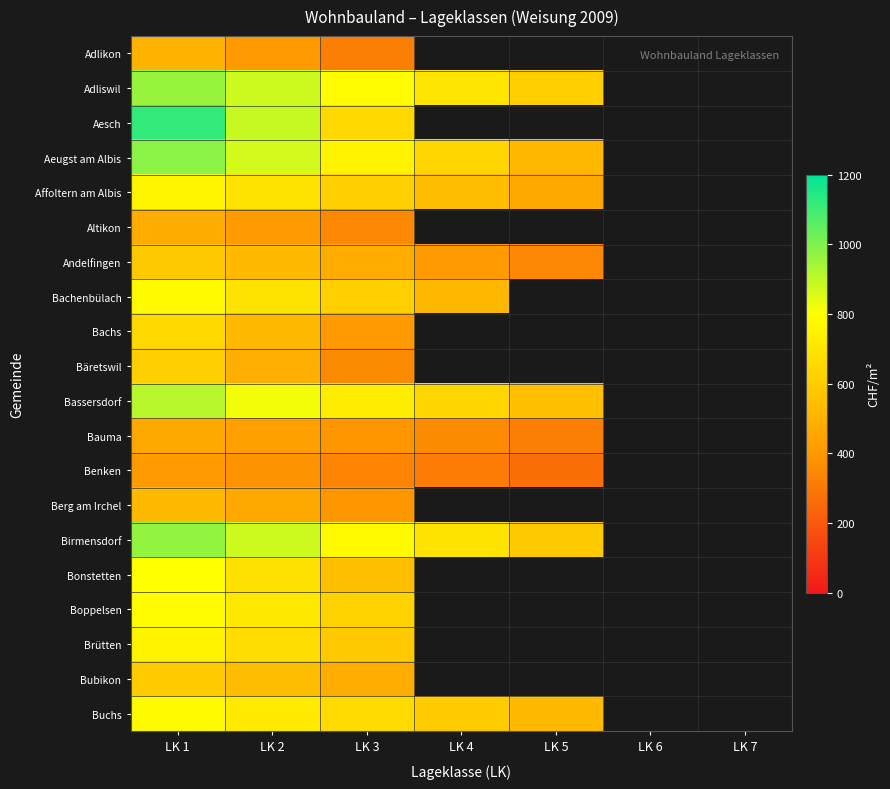

List the series in order of their peak value, highest first.

Aesch, Aeugst am Albis, Birmensdorf, Adliswil, Bassersdorf, Bonstetten, Boppelsen, Bachenbülach, Buchs, Affoltern am Albis, Brütten, Bachs, Bäretswil, Bubikon, Andelfingen, Berg am Irchel, Adlikon, Altikon, Bauma, Benken